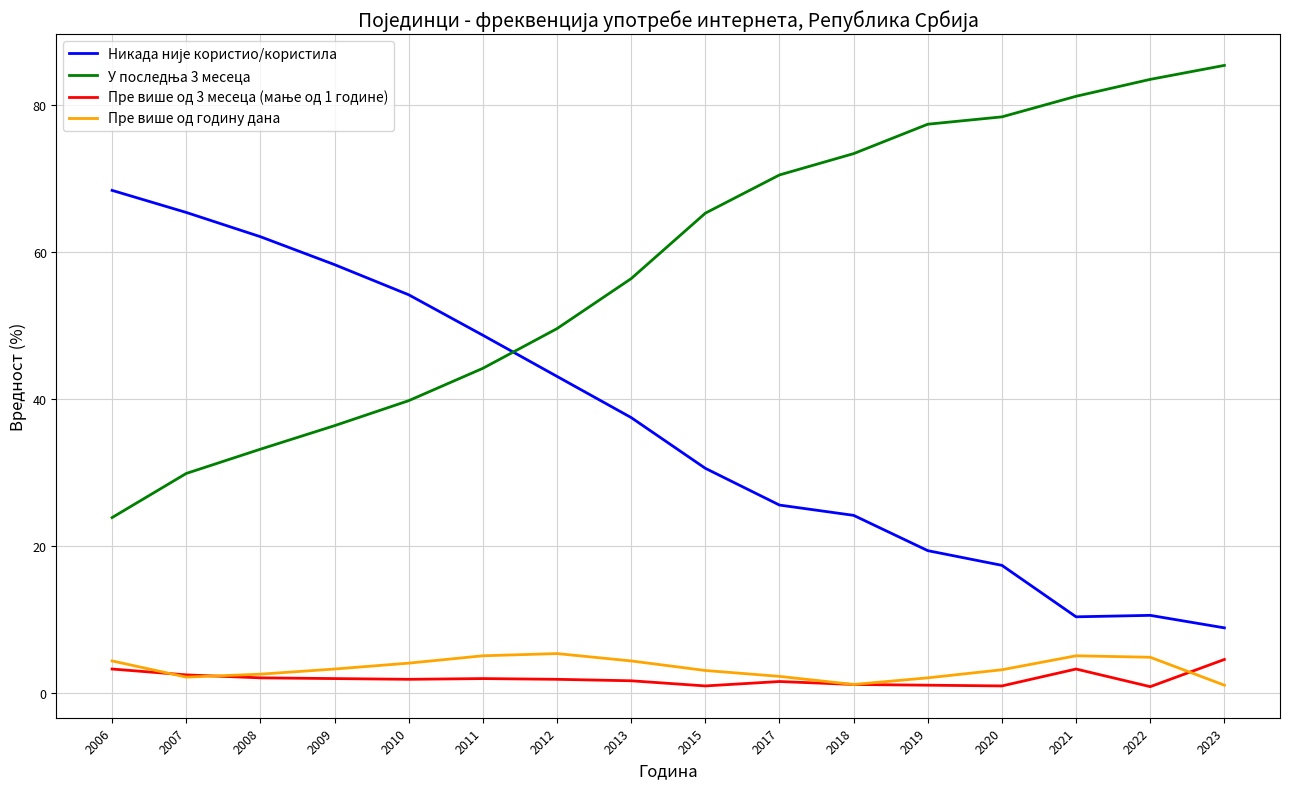

What is the difference between the highest and lowest values at 2009?

56.3